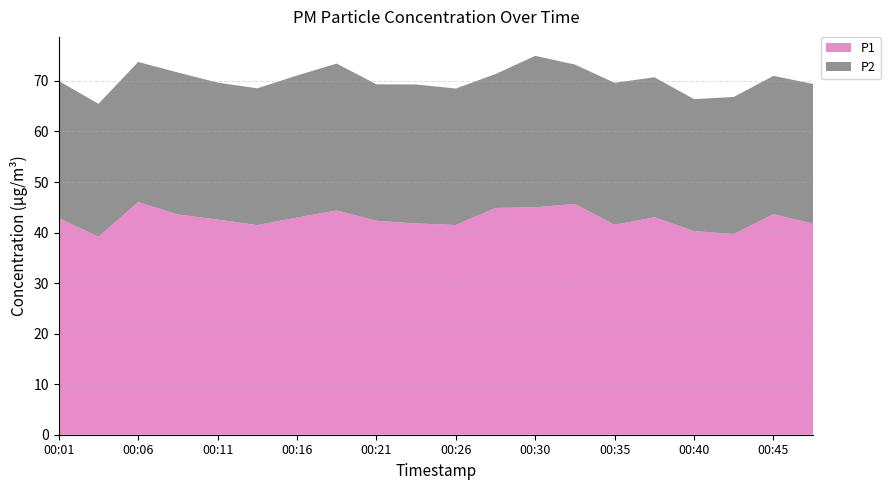

Reading left to right, transcribe all the data shown in this chart.

P1: 00:01=42.9	00:03=39.2	00:06=46.0	00:08=43.6	00:11=42.6	00:13=41.5	00:16=43.0	00:18=44.4	00:21=42.3	00:23=41.8	00:26=41.5	00:28=44.9	00:30=45.0	00:33=45.7	00:35=41.5	00:38=43.0	00:40=40.3	00:43=39.7	00:45=43.6	00:48=41.8
P2: 00:01=27.1	00:03=26.3	00:06=27.7	00:08=28.1	00:11=27.1	00:13=27.1	00:16=28.1	00:18=29.1	00:21=27.0	00:23=27.5	00:26=27.0	00:28=26.5	00:30=30.0	00:33=27.6	00:35=28.1	00:38=27.7	00:40=26.1	00:43=27.1	00:45=27.4	00:48=27.6